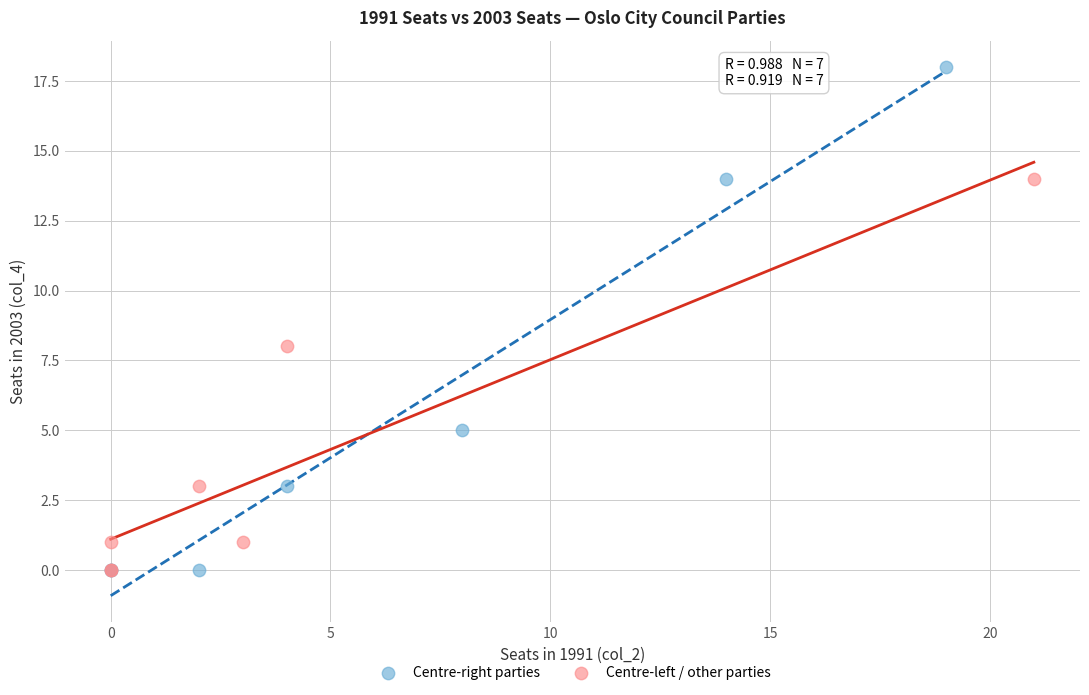

Which series has the largest Y range (max minus min)?

Centre-right parties